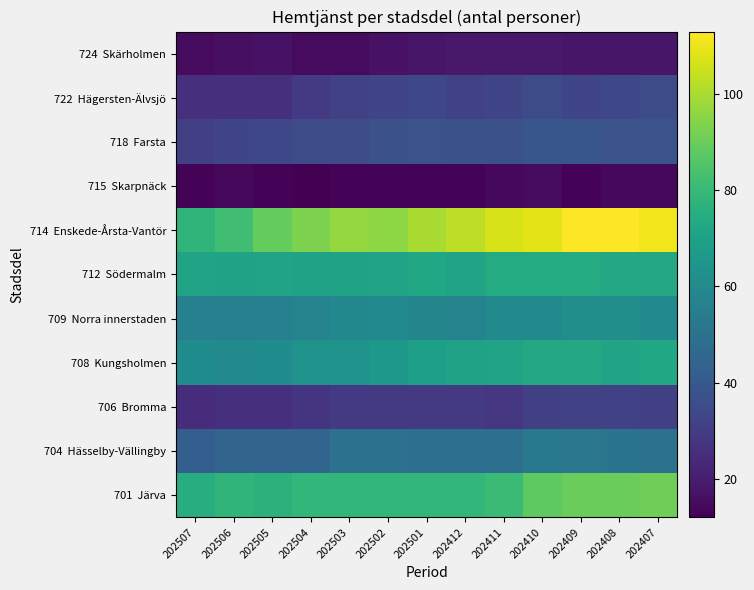

How many series are shown in this chart?

11